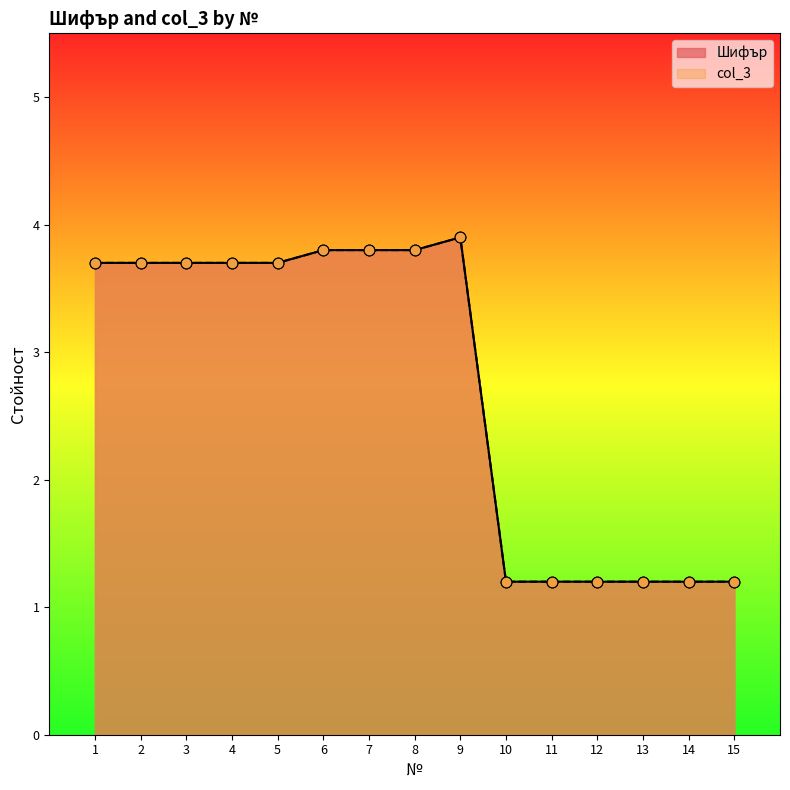

What are all the series names shown in the legend?

Шифър, col_3